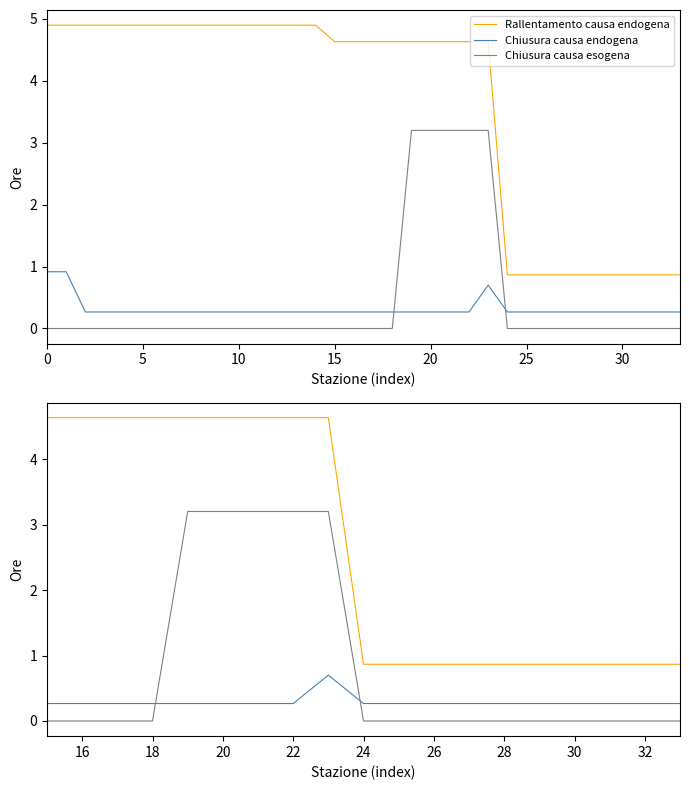

What is the spread (max minus min) of values at 18?

4.6